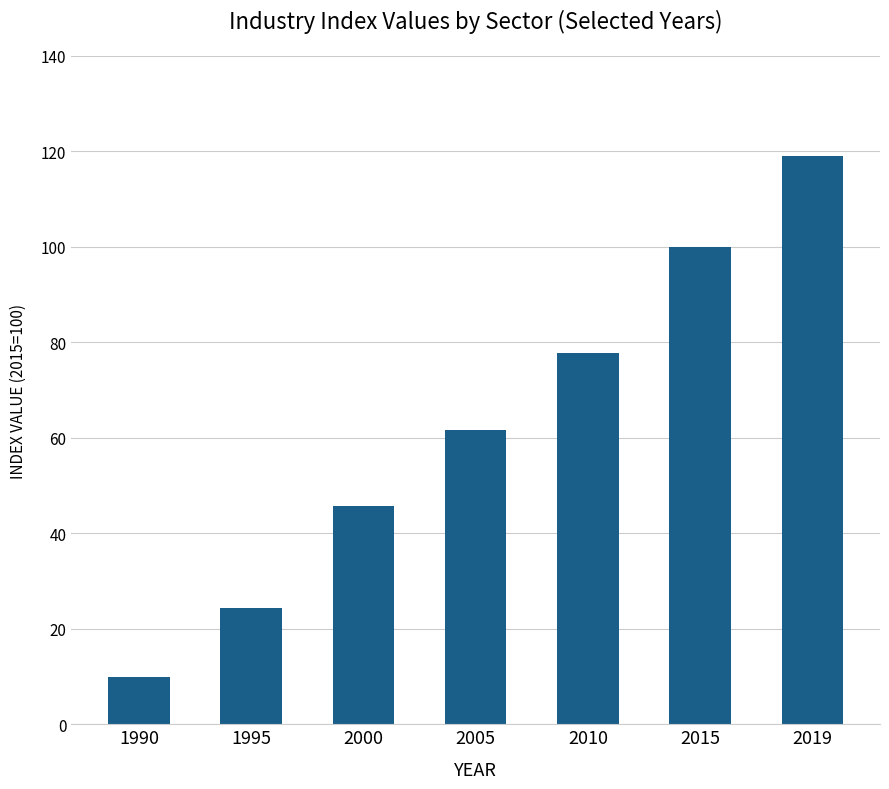

What is the difference between the values at 2010 and 2015?

22.2